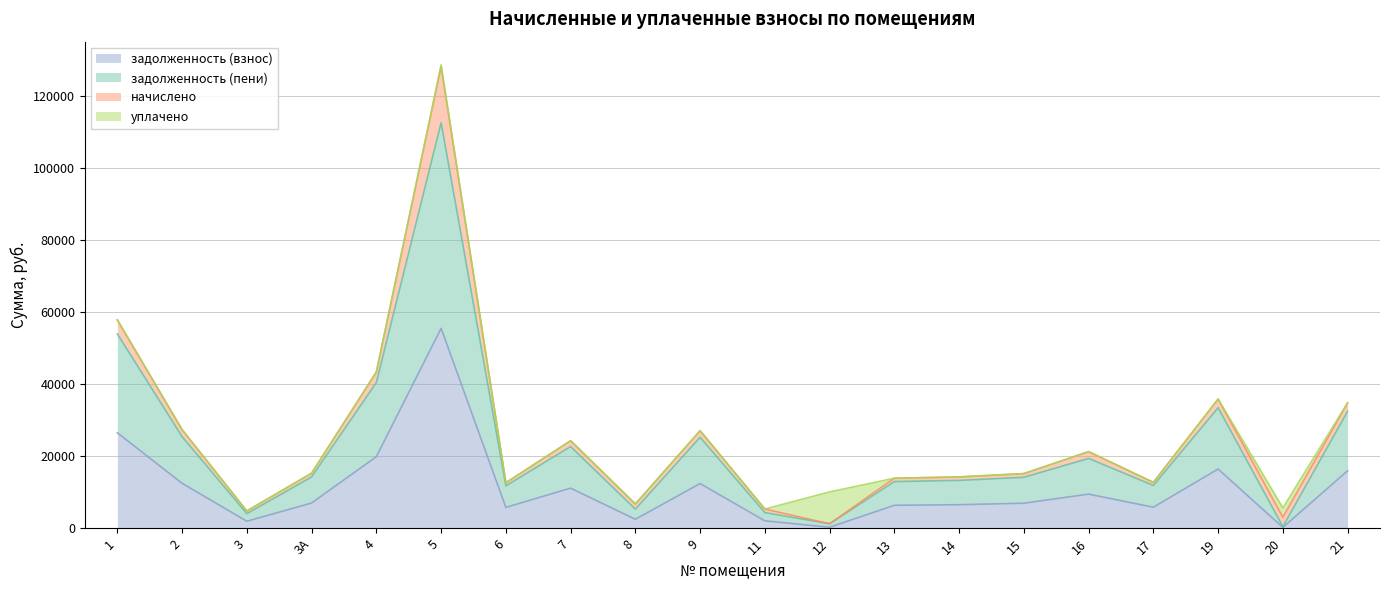

What are all the series names shown in the legend?

задолженность (взнос), задолженность (пени), начислено, уплачено